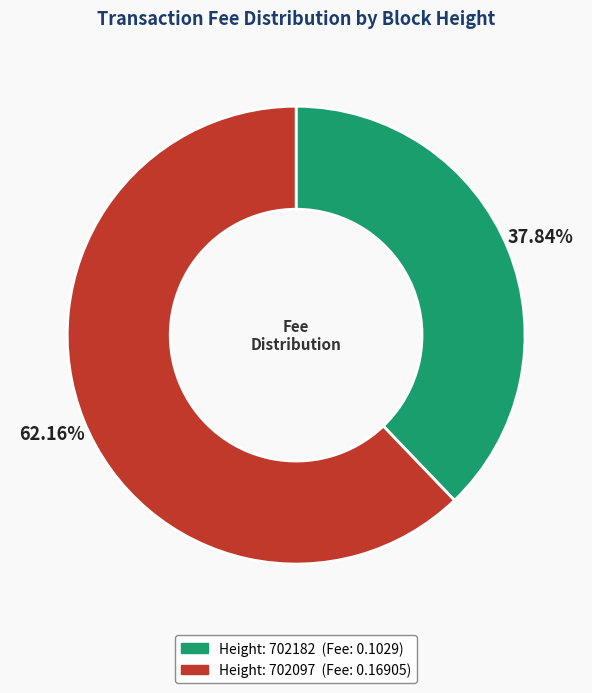

Is there a majority slice in this chart?

Yes